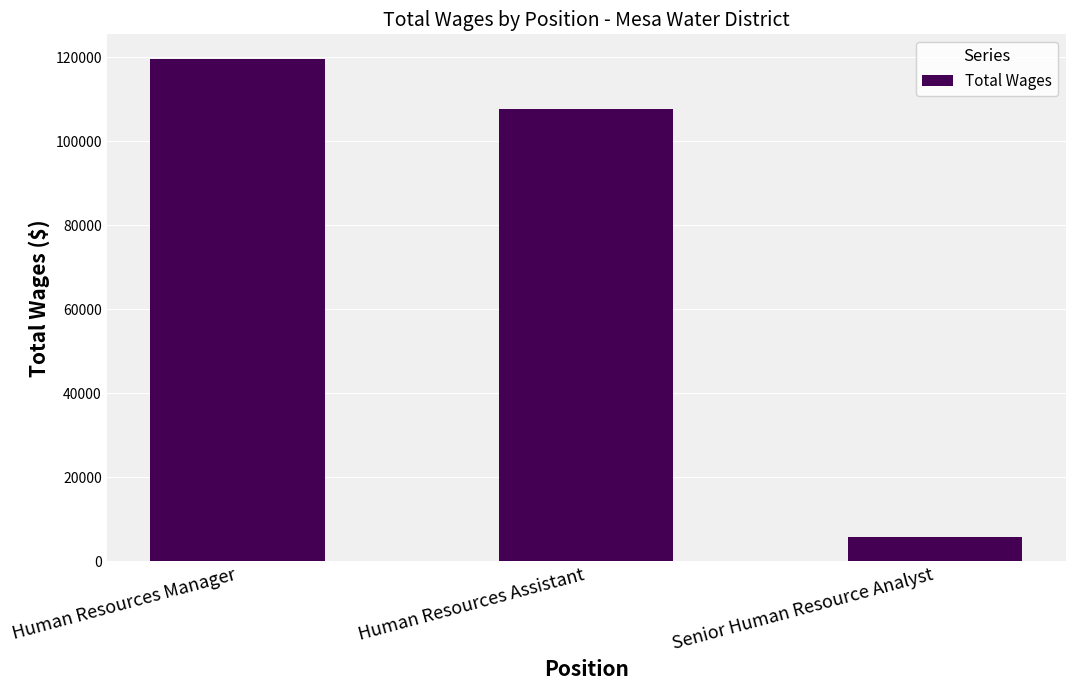

Approximately how many times larger is the value at Human Resources Assistant compared to Human Resources Manager?

0.9